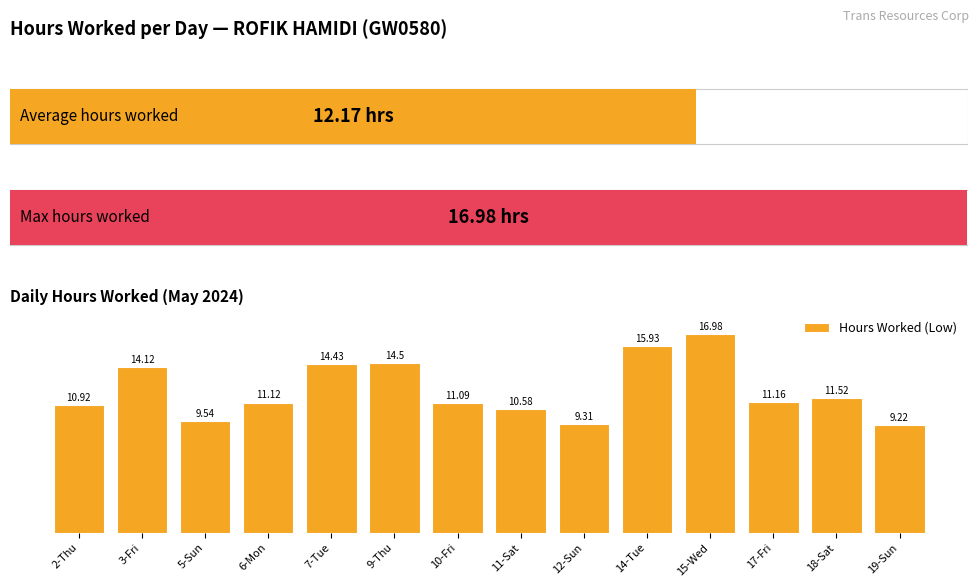

Rank the categories by value from lowest to highest.

19-Sun, 12-Sun, 5-Sun, 11-Sat, 2-Thu, 10-Fri, 6-Mon, 17-Fri, 18-Sat, 3-Fri, 7-Tue, 9-Thu, 14-Tue, 15-Wed